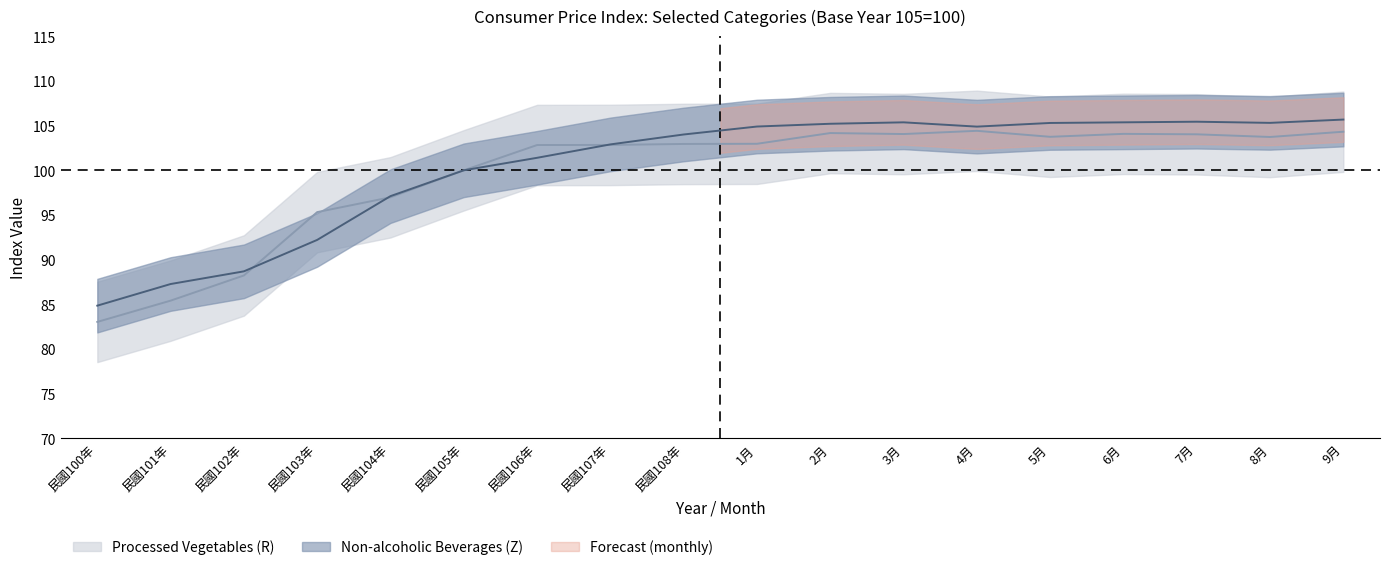

What is the difference between the second highest and minimum values in the Processed Vegetables (R) series?

21.3